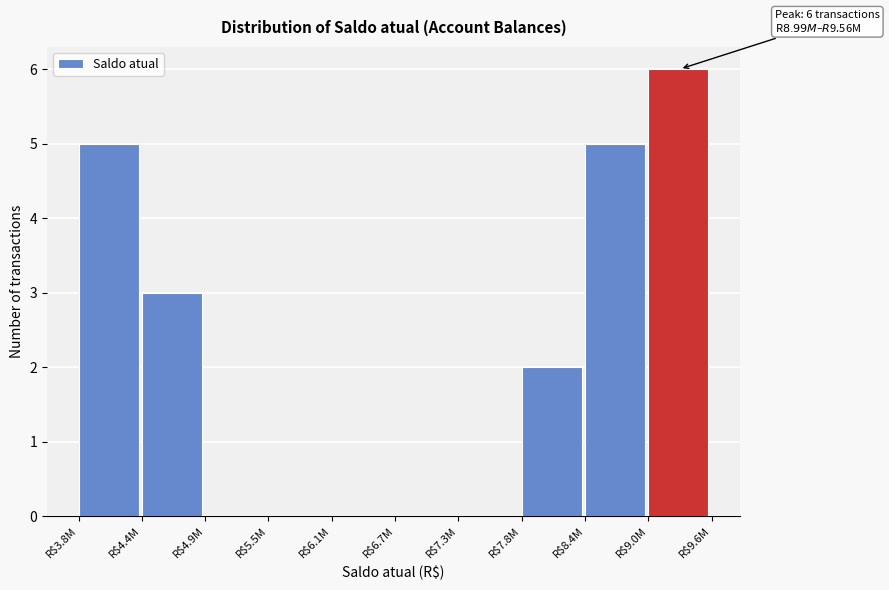

At which category does the chart reach its peak across all series?

R$9.0M